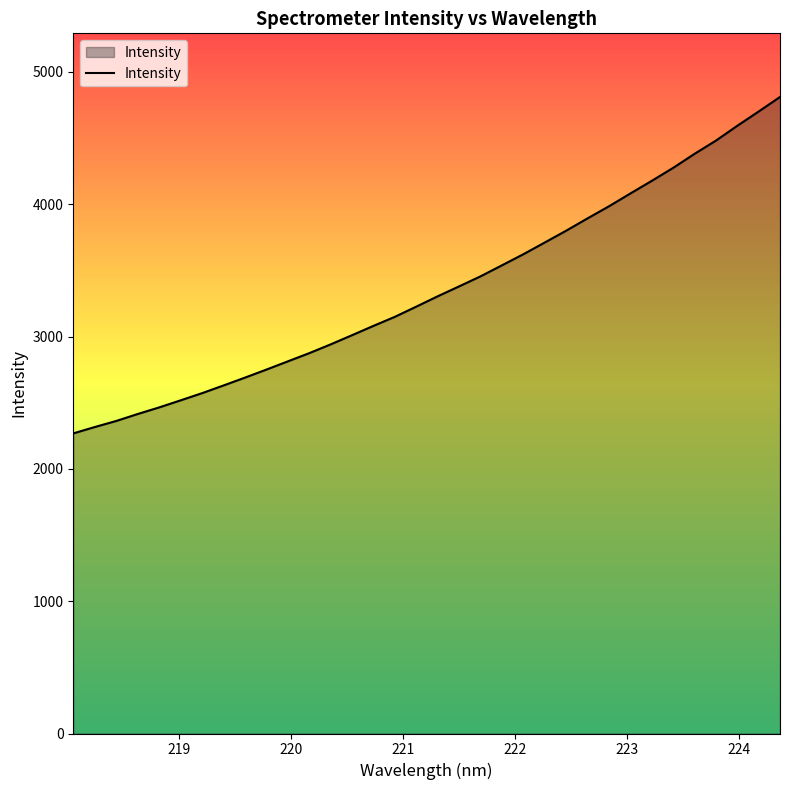

What is the difference between the maximum and minimum values?

2542.7